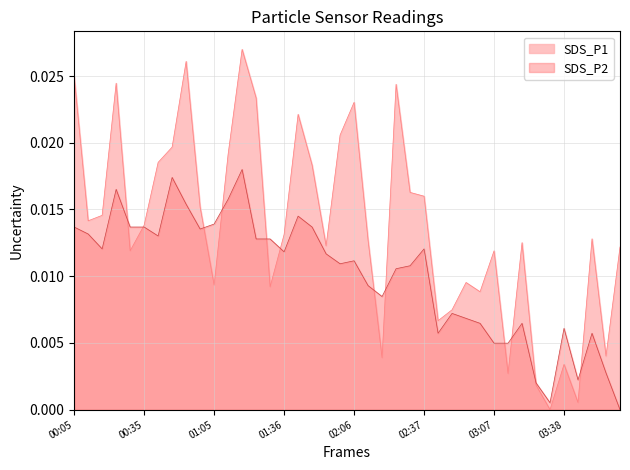

Which series has the largest range (max minus min)?

SDS_P1